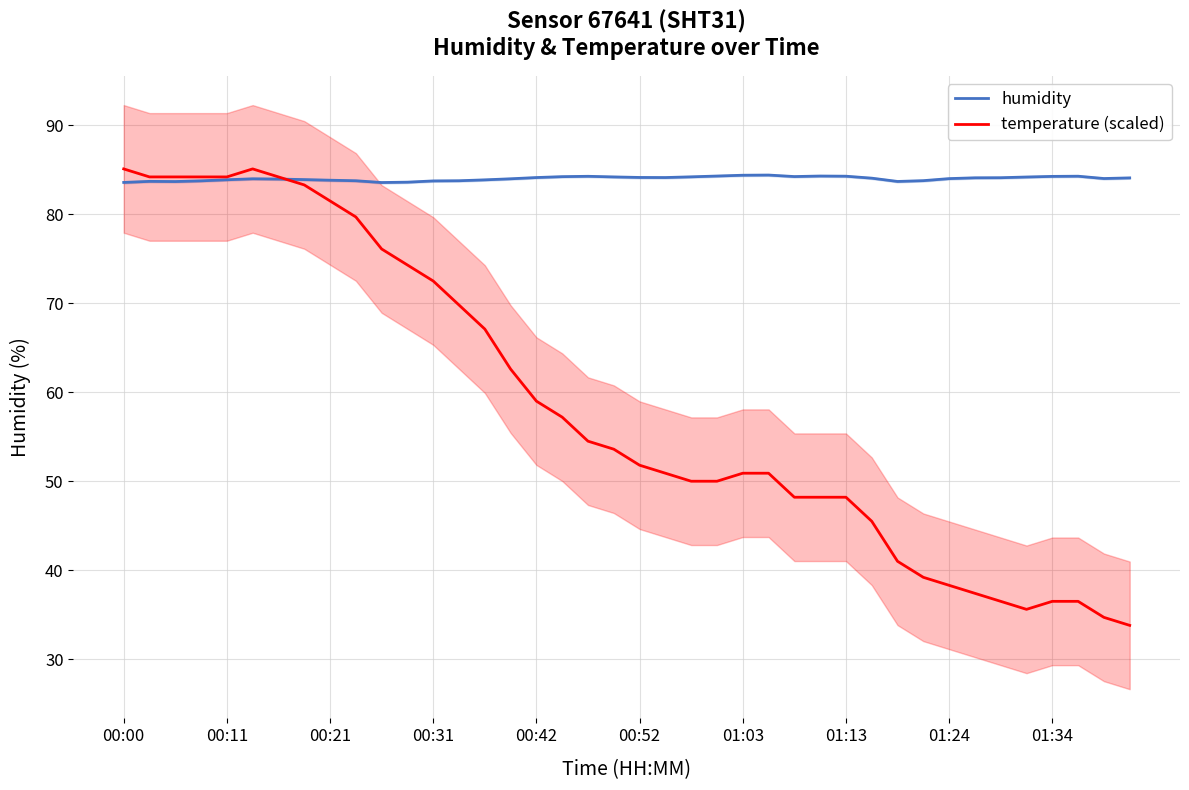

What is the average value of the temperature (scaled) series?

58.7